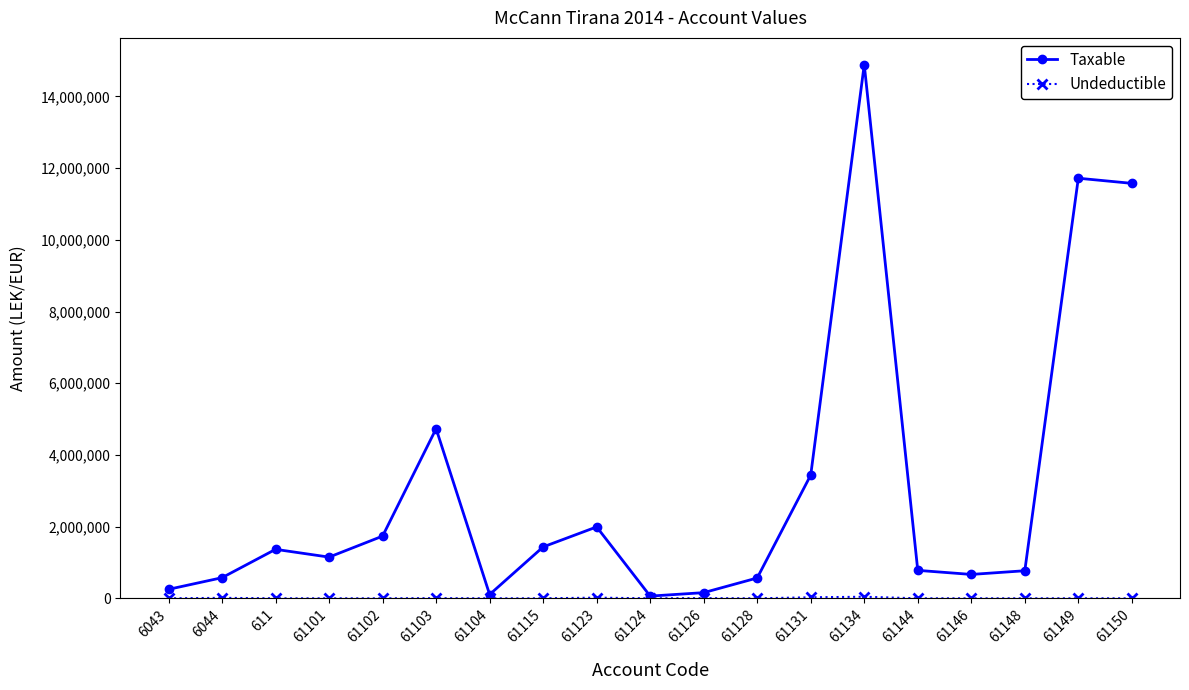

The value of Taxable at 611 is 1366068.5. True or false?

True